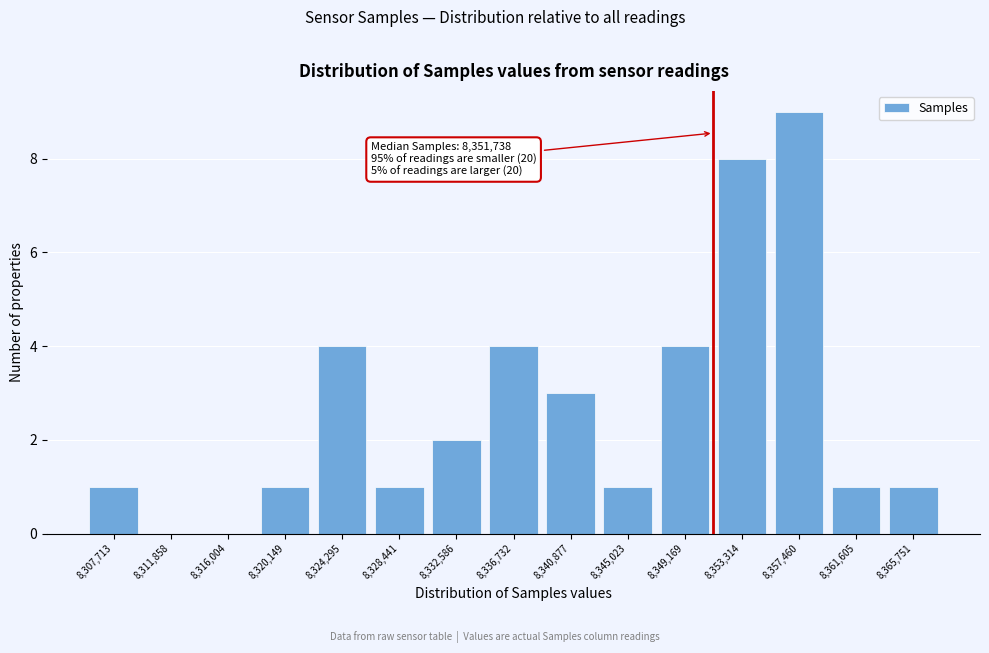

Reading left to right, list all the values displayed in this chart.

8,307,713=1	8,311,858=0	8,316,004=0	8,320,149=1	8,324,295=4	8,328,441=1	8,332,586=2	8,336,732=4	8,340,877=3	8,345,023=1	8,349,169=4	8,353,314=8	8,357,460=9	8,361,605=1	8,365,751=1